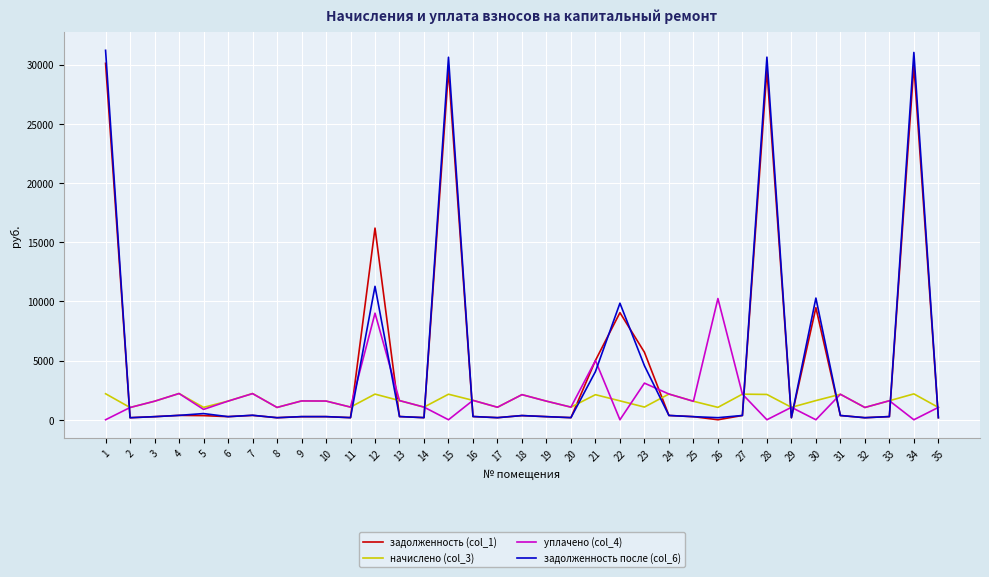

Which series has the largest range (max minus min)?

задолженность после (col_6)